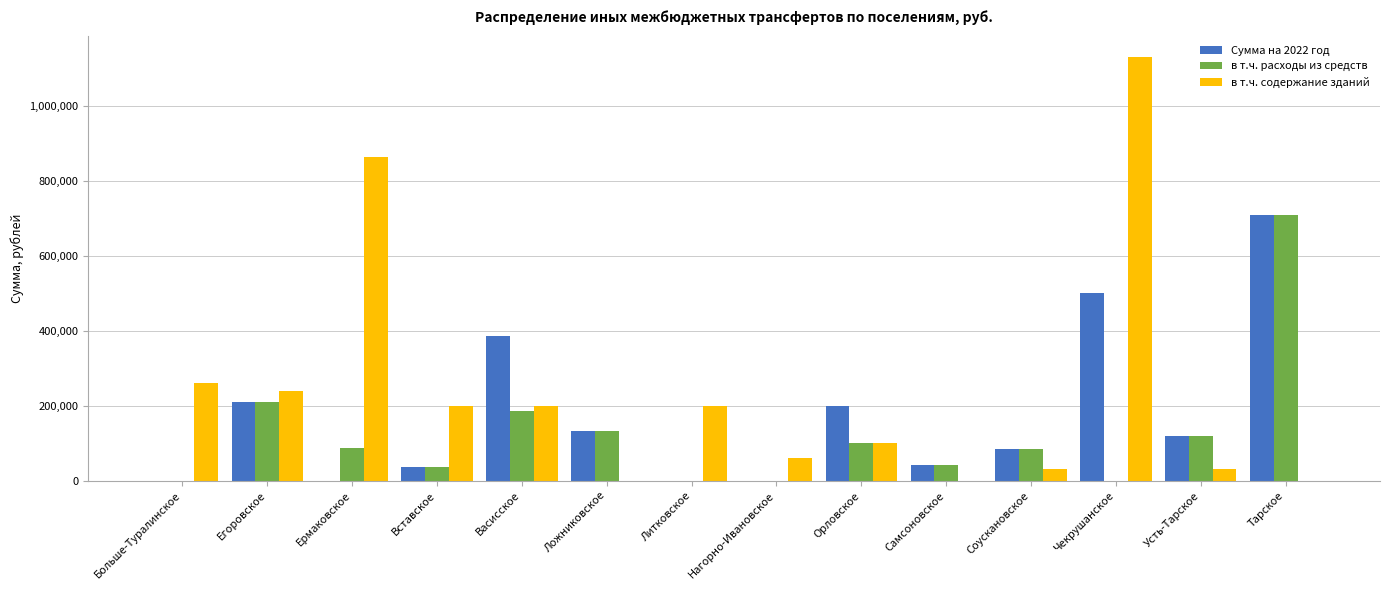

How many categories are shown in the chart?

14